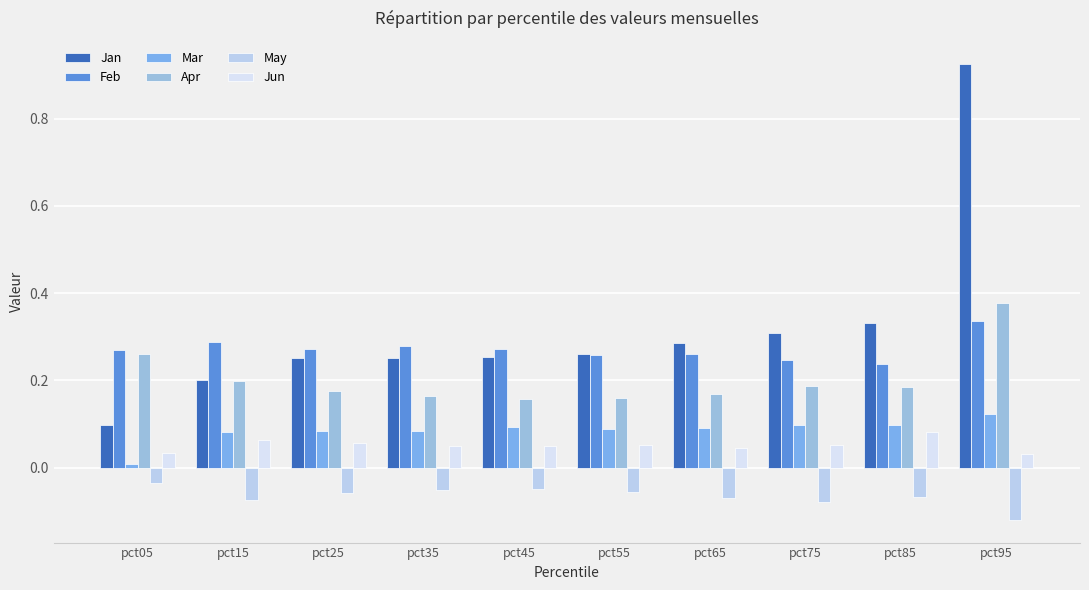

Reading left to right, extract all data points from this chart.

Jan: 0.1	0.2	0.3	0.3	0.3	0.3	0.3	0.3	0.3	0.9
Feb: 0.3	0.3	0.3	0.3	0.3	0.3	0.3	0.2	0.2	0.3
Mar: 0.0	0.1	0.1	0.1	0.1	0.1	0.1	0.1	0.1	0.1
Apr: 0.3	0.2	0.2	0.2	0.2	0.2	0.2	0.2	0.2	0.4
May: -0.0	-0.1	-0.1	-0.1	-0.0	-0.1	-0.1	-0.1	-0.1	-0.1
Jun: 0.0	0.1	0.1	0.0	0.1	0.1	0.0	0.1	0.1	0.0